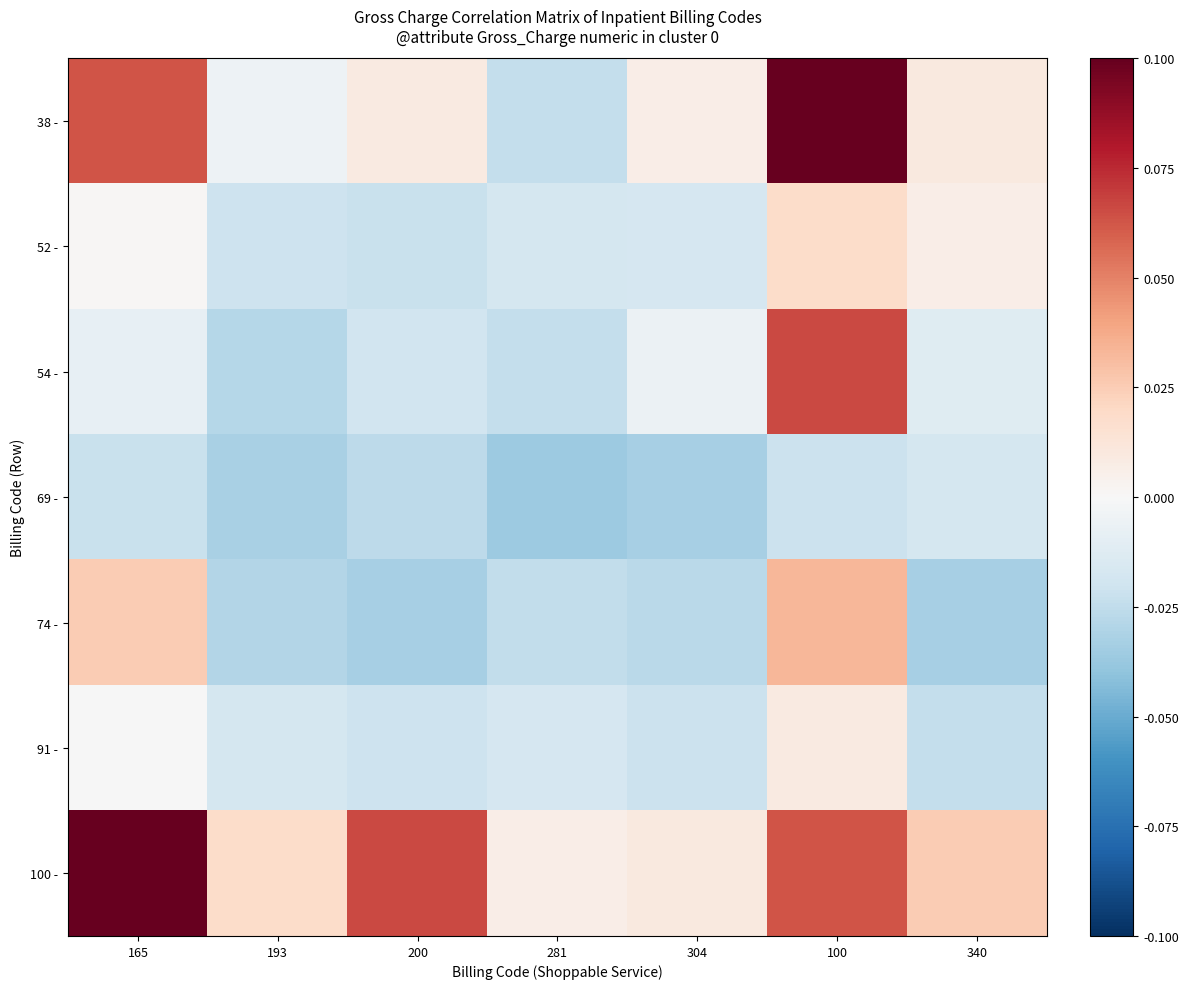

What is the total value across all series at 100?

0.3